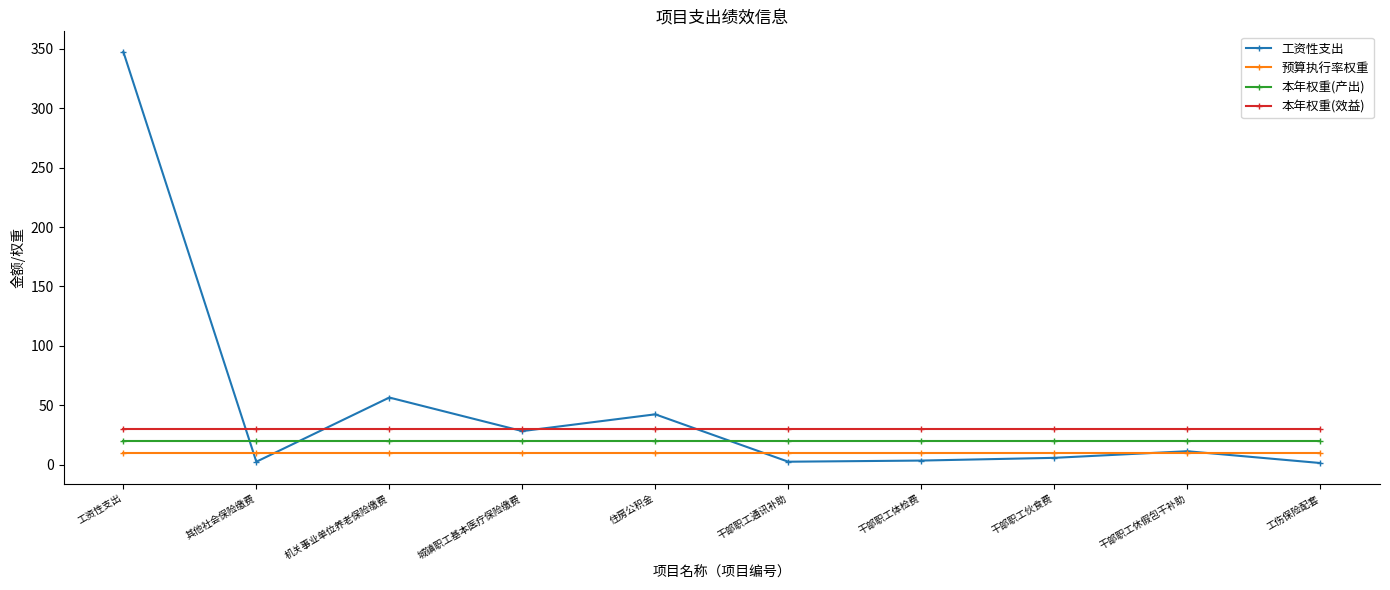

What are all the series names shown in the legend?

工资性支出, 预算执行率权重, 本年权重(产出), 本年权重(效益)